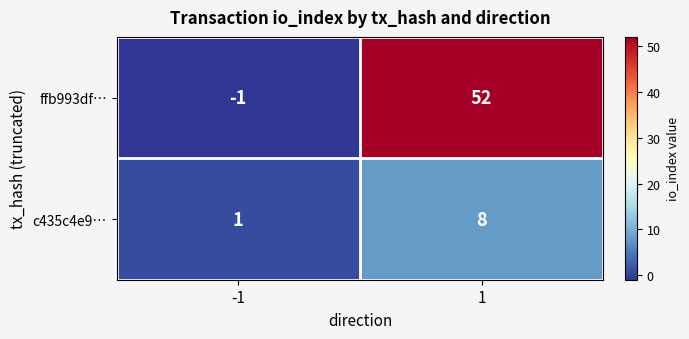

What is the highest value of the ffb993df… series?

52